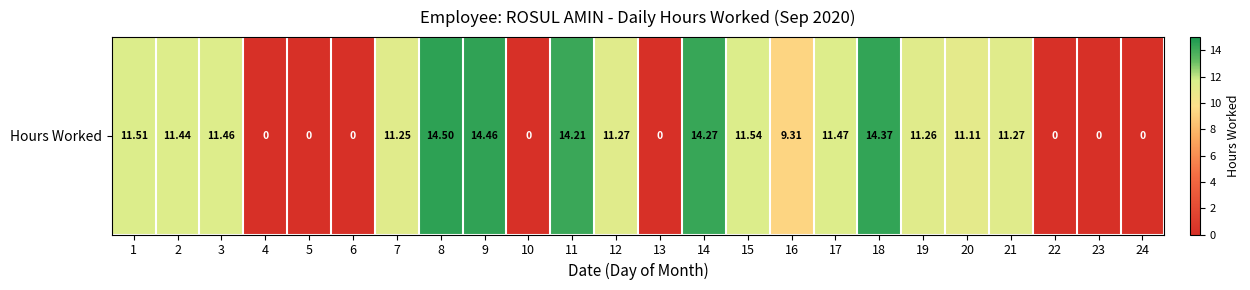

The chart shows a value of 11.3 at 19. True or false?

True